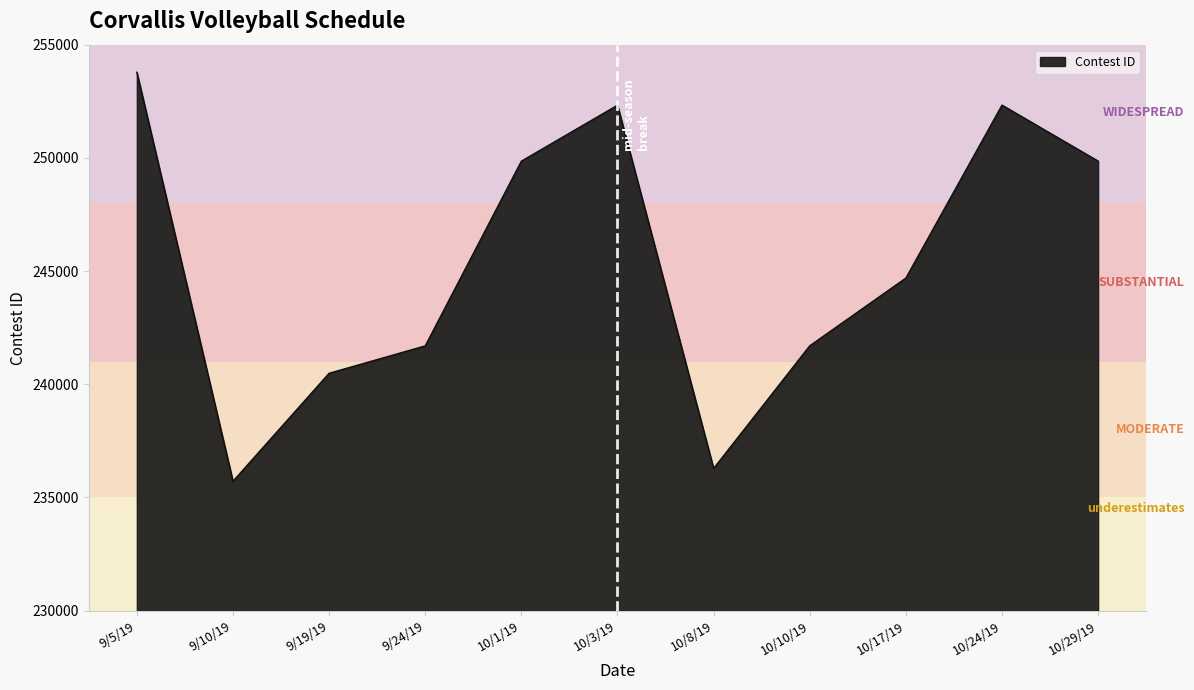

Count the number of data series in this chart.

1